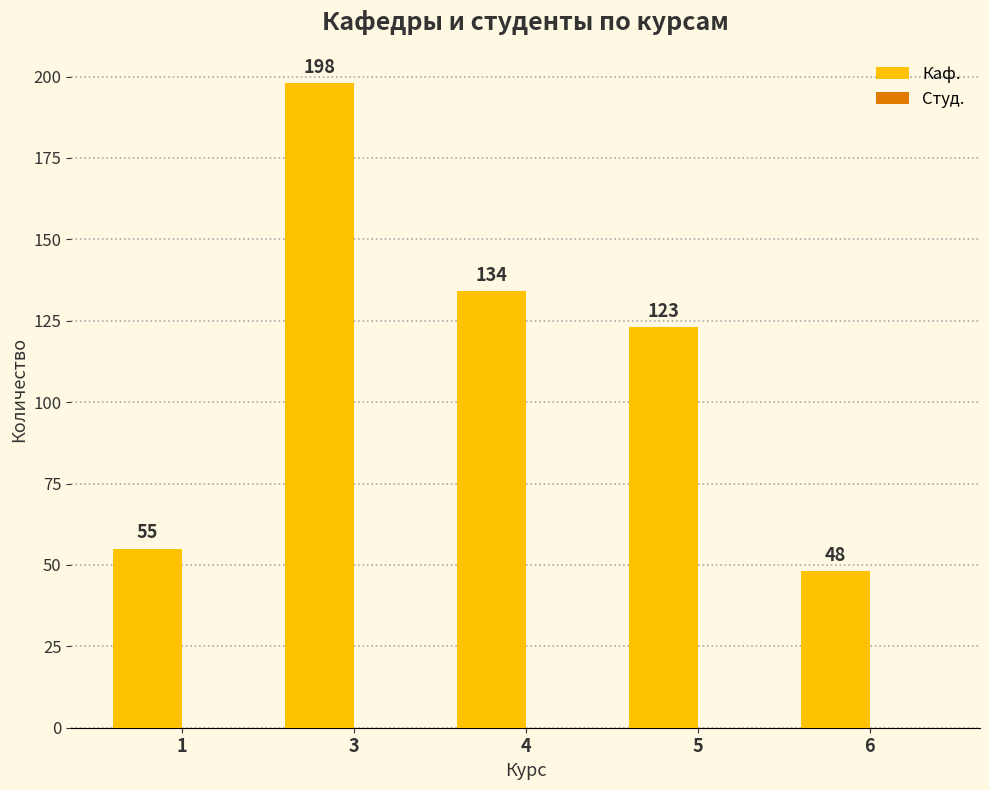

How many distinct data groups are displayed?

1